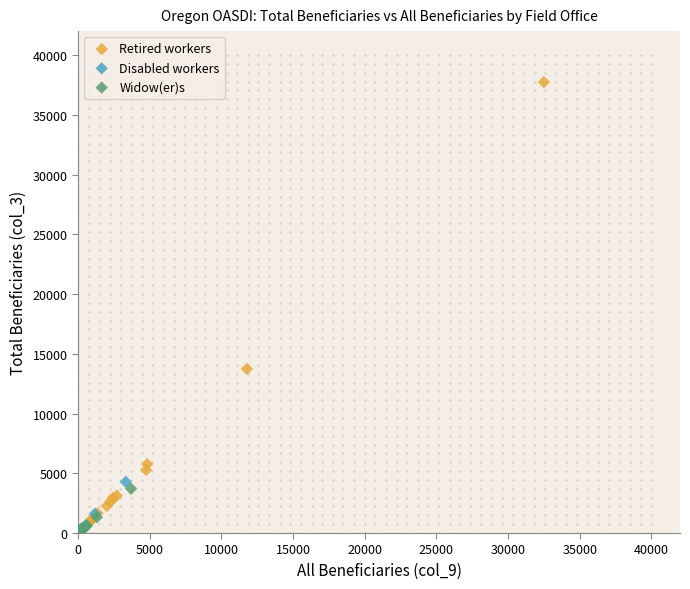

Which series has the largest Y range (max minus min)?

Retired workers